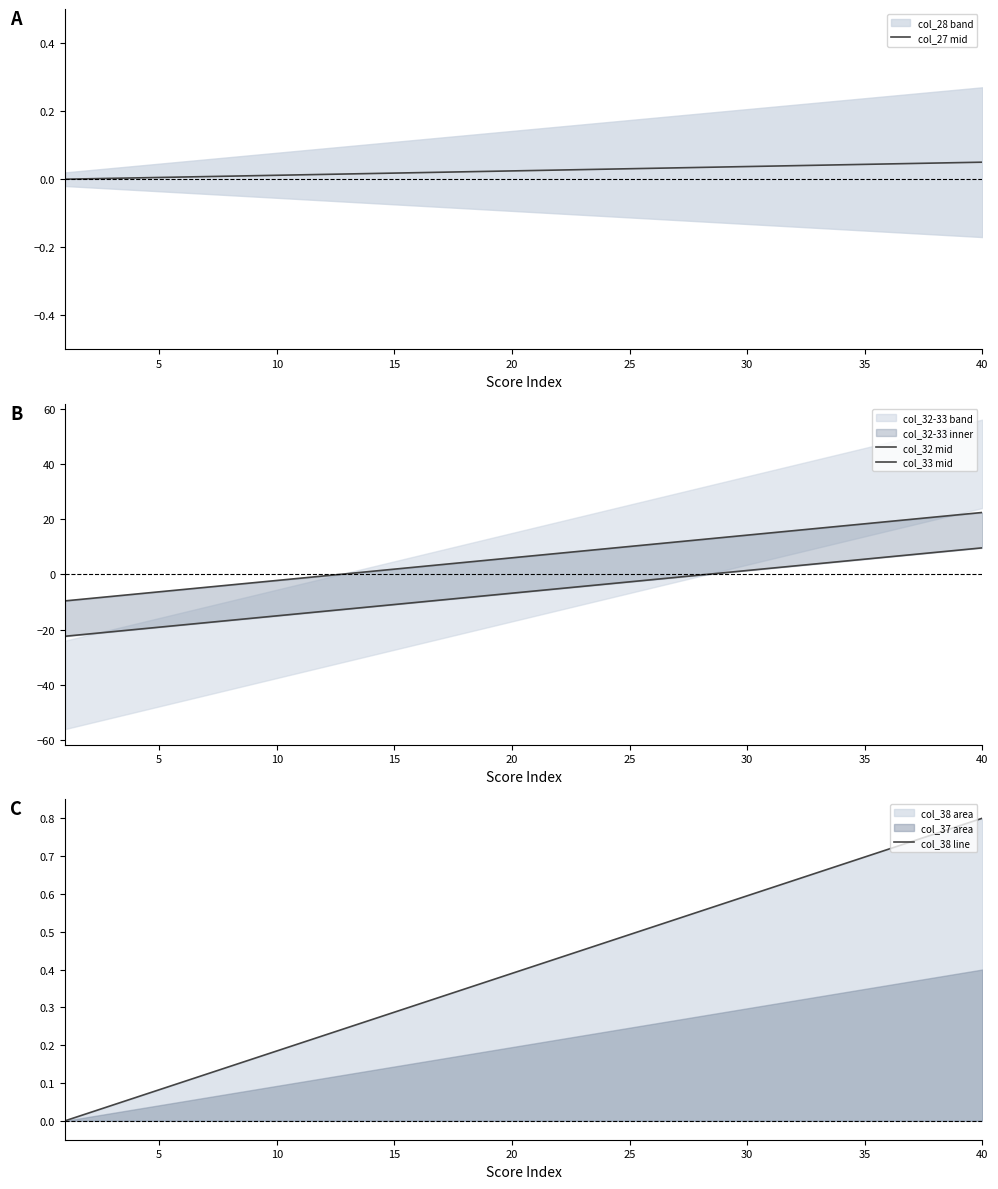

Which series ends up on top after the final intersection of col_32 mid and col_27 mid?

col_32 mid